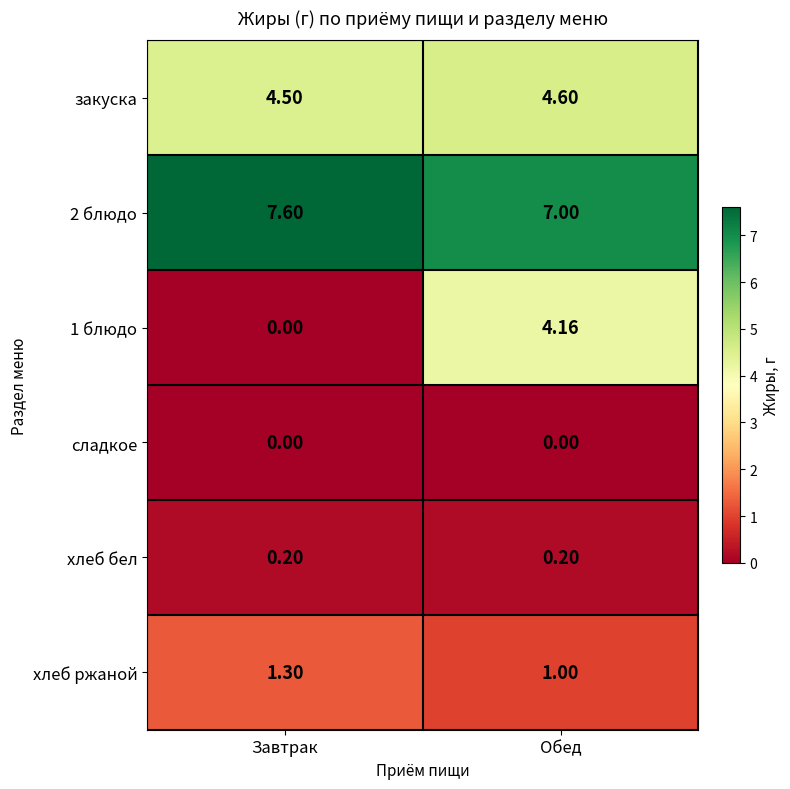

At which category is the sum across all series the highest?

Обед